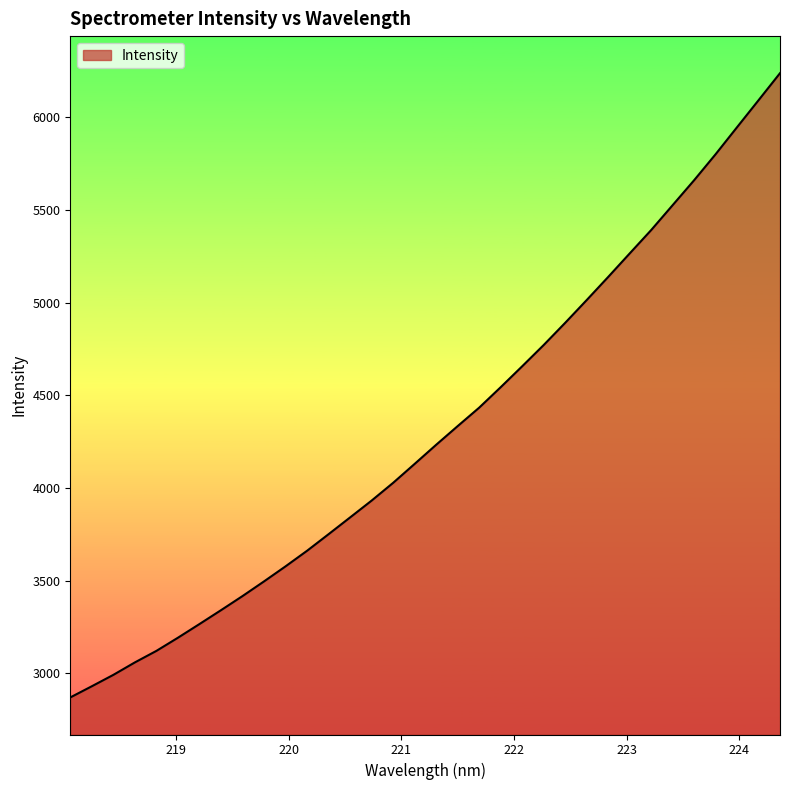

Reading left to right, transcribe all the data shown in this chart.

2870.6	2930.9	2992.4	3059.6	3121.8	3192.8	3266.6	3341.4	3417.6	3496.8	3578.0	3662.1	3751.6	3842.0	3932.8	4028.6	4130.8	4233.9	4334.7	4434.1	4544.5	4657.4	4772.1	4891.8	5014.6	5139.3	5266.1	5392.2	5526.7	5661.2	5801.6	5947.6	6093.1	6239.1